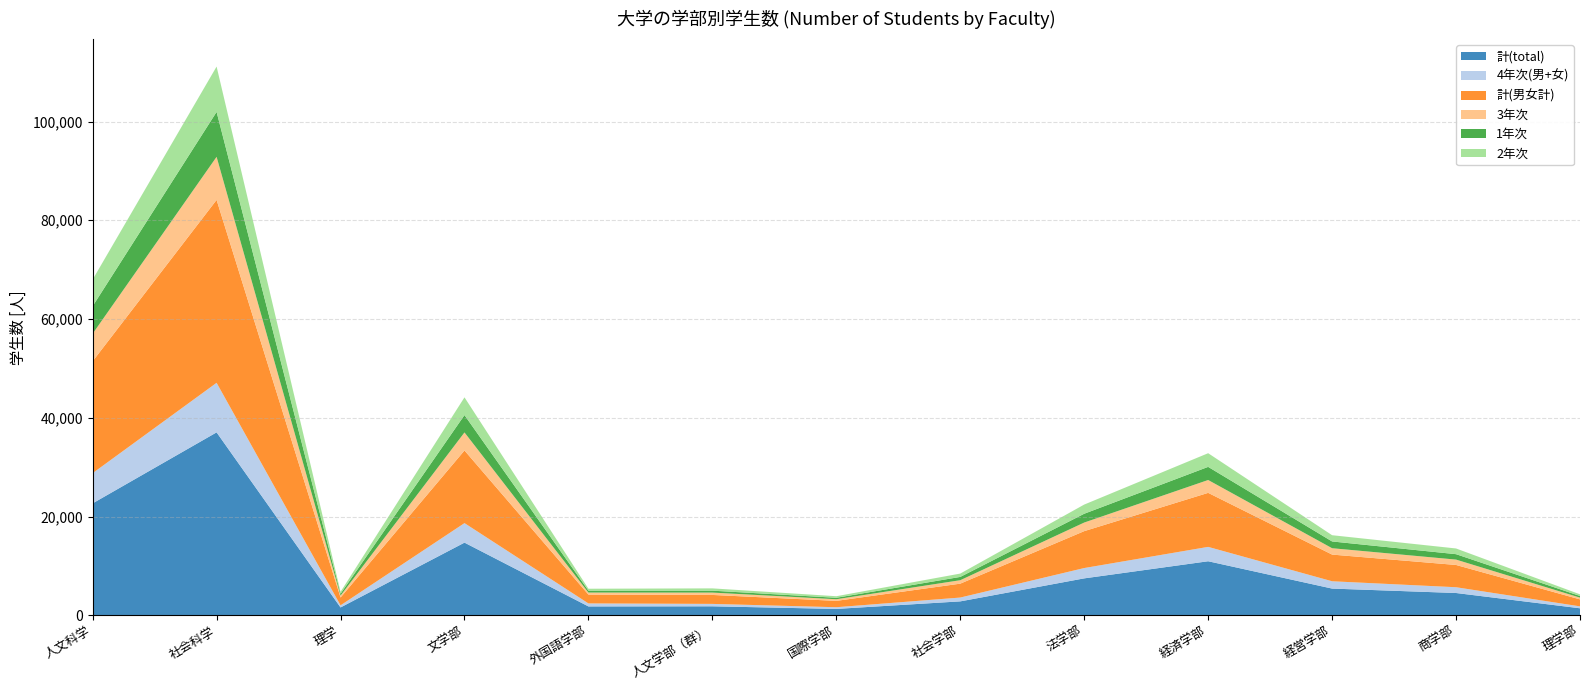

Reading left to right, what are all the values shown in this chart?

計(total): 人文科学=22666	社会科学=37044	理学=1584	文学部=14713	外国語学部=1792	人文学部（群）=1816	国際学部=1286	社会学部=2815	法学部=7474	経済学部=10941	経営学部=5405	商学部=4510	理学部=1414
4年次(男+女): 人文科学=6118	社会科学=10037	理学=428	文学部=3952	外国語学部=607	人文学部（群）=487	国際学部=344	社会学部=774	法学部=2092	経済学部=2910	経営学部=1482	商学部=1169	理学部=390
計(男女計): 人文科学=22666	社会科学=37044	理学=1584	文学部=14713	外国語学部=1792	人文学部（群）=1816	国際学部=1286	社会学部=2815	法学部=7474	経済学部=10941	経営学部=5405	商学部=4510	理学部=1414
3年次: 人文科学=5579	社会科学=8726	理学=392	文学部=3654	外国語学部=413	人文学部（群）=478	国際学部=333	社会学部=697	法学部=1741	経済学部=2605	経営学部=1289	商学部=1088	理学部=358
1年次: 人文科学=5573	社会科学=9094	理学=375	文学部=3509	外国語学部=384	人文学部（群）=385	国際学部=292	社会学部=666	法学部=1782	経済学部=2658	経営学部=1369	商学部=1096	理学部=330
2年次: 人文科学=5396	社会科学=9187	理学=389	文学部=3598	外国語学部=388	人文学部（群）=466	国際学部=317	社会学部=678	法学部=1859	経済学部=2768	経営学部=1265	商学部=1157	理学部=336